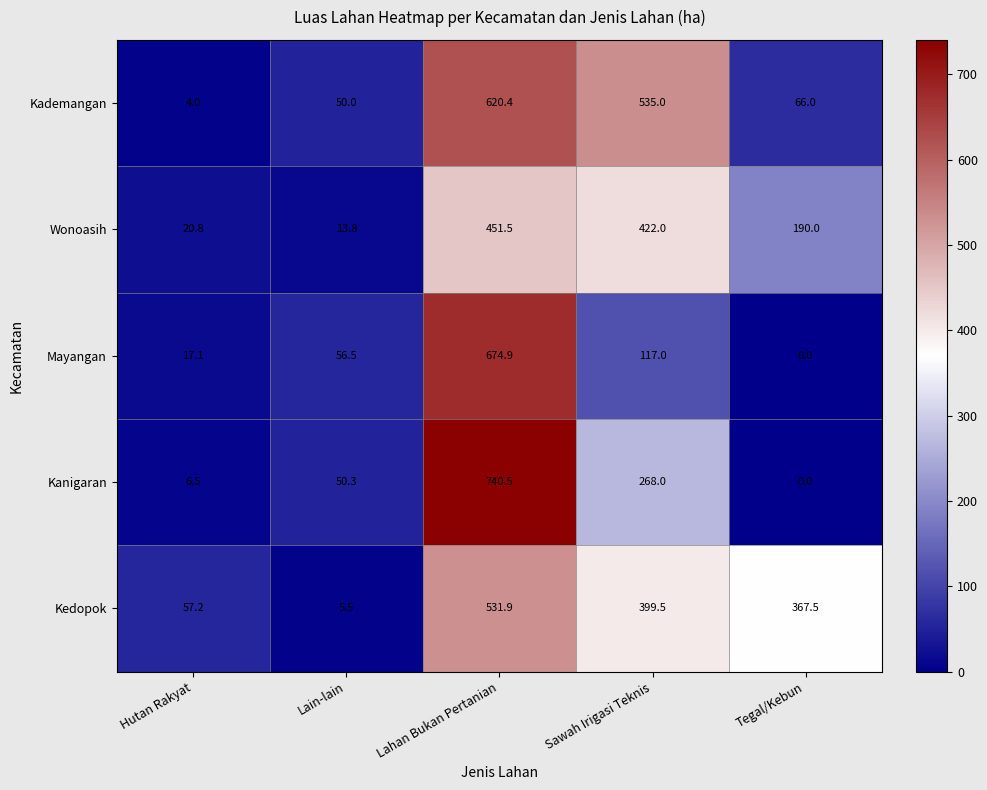

Rank the series by their maximum value, from highest to lowest.

Kanigaran, Mayangan, Kademangan, Kedopok, Wonoasih